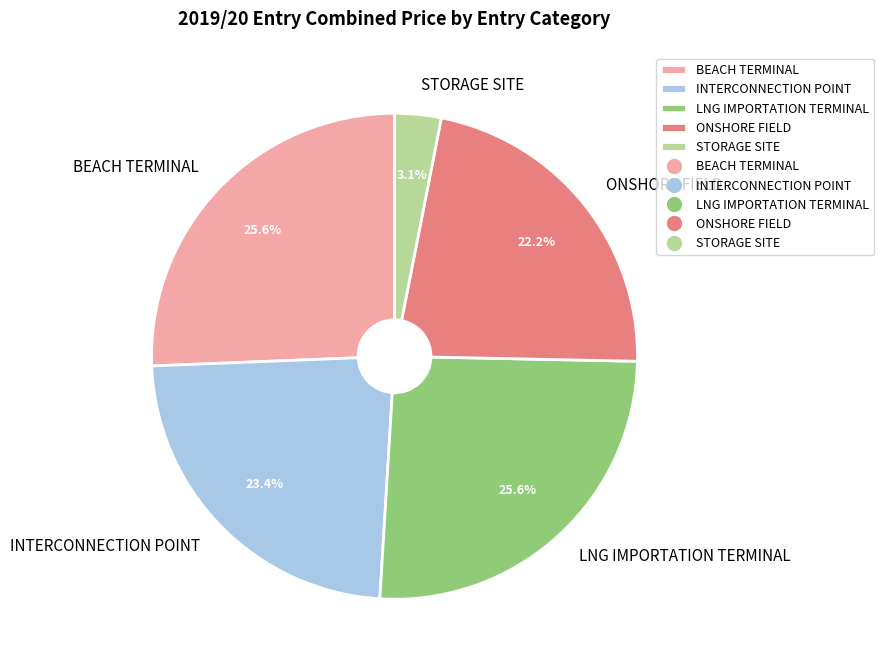

Is there a majority slice in this chart?

No